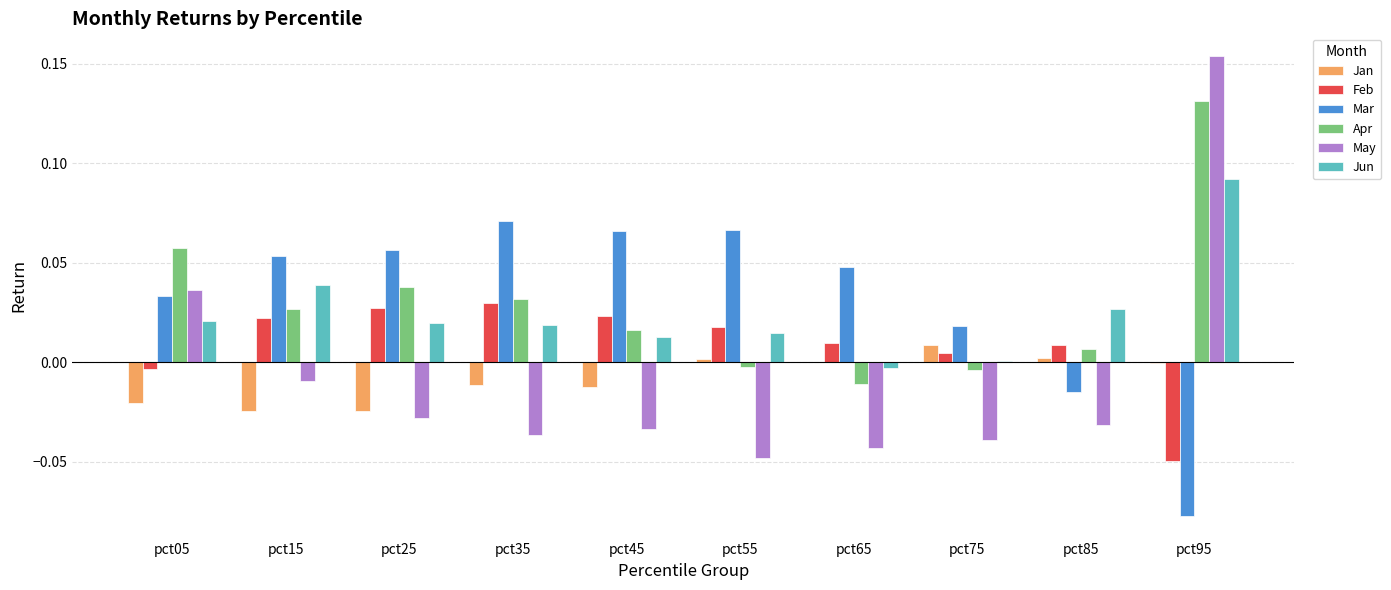

Which series changed the most between pct35 and pct55?

Apr